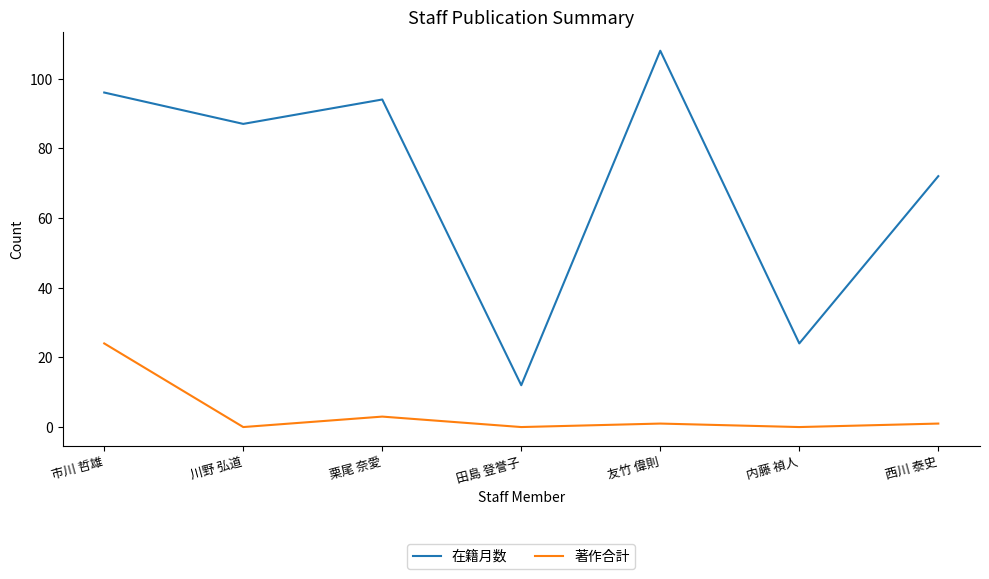

True or false: 在籍月数 and 著作合計 intersect in this chart.

False